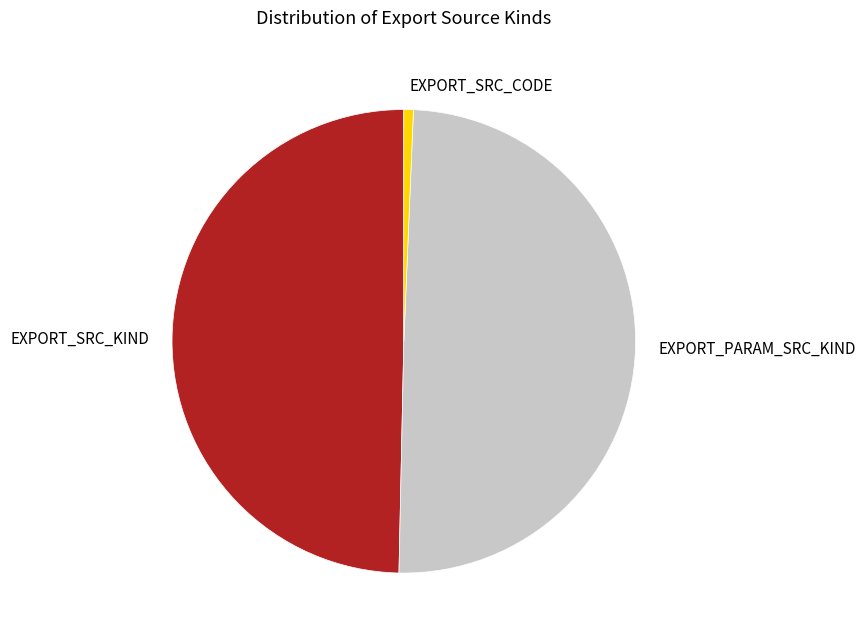

What is the smallest slice in the pie chart?

EXPORT_SRC_CODE